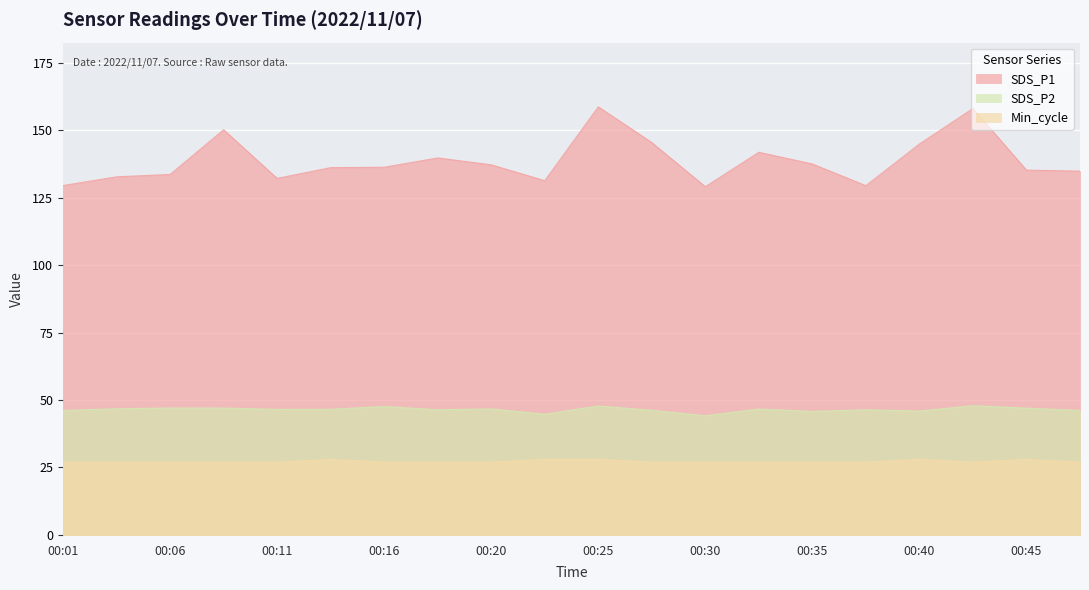

The SDS_P1 series shows 144.9 at 00:40. True or false?

True